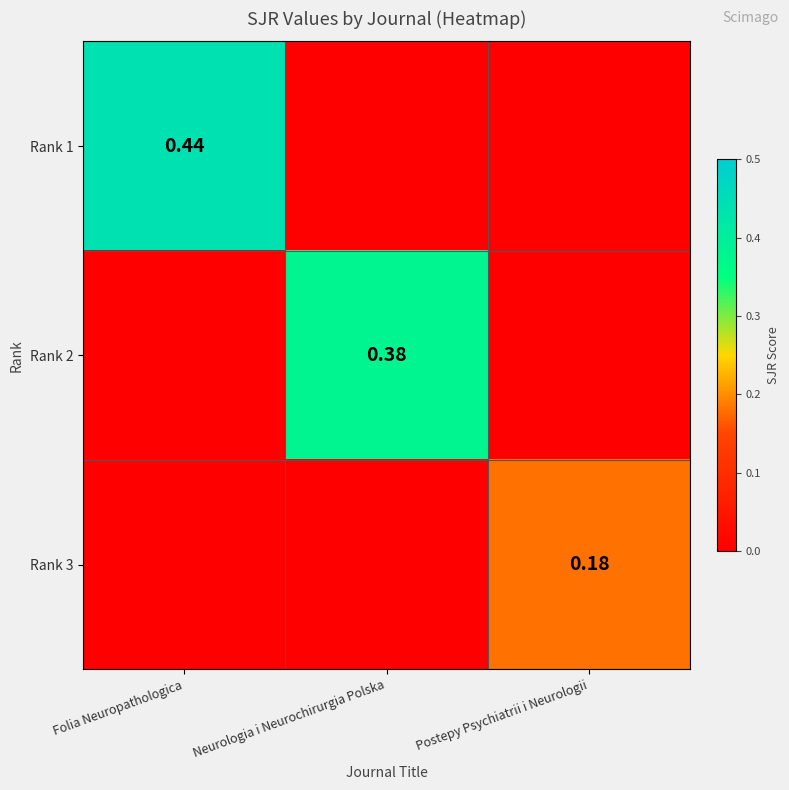

The Rank 3 series shows 0.1 at Neurologia i Neurochirurgia Polska. True or false?

False